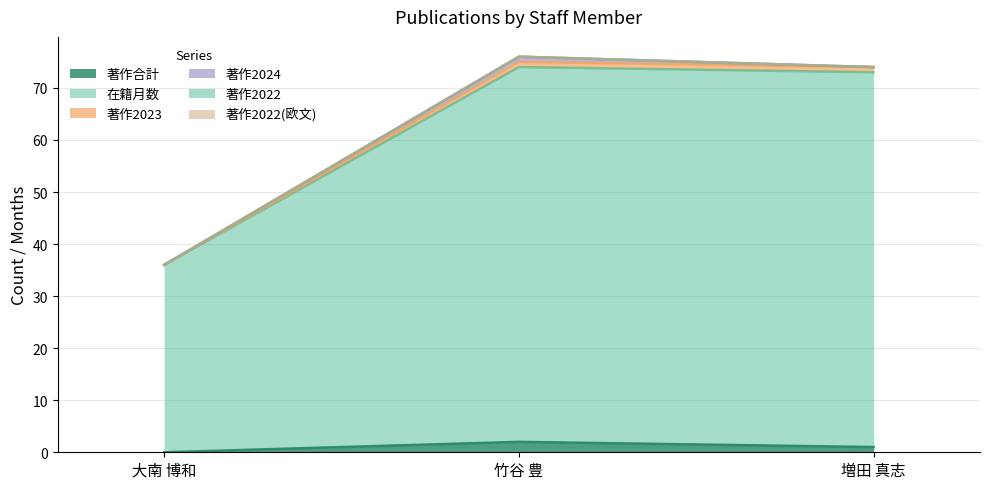

The value of 著作合計 at 大南 博和 is 0. True or false?

True